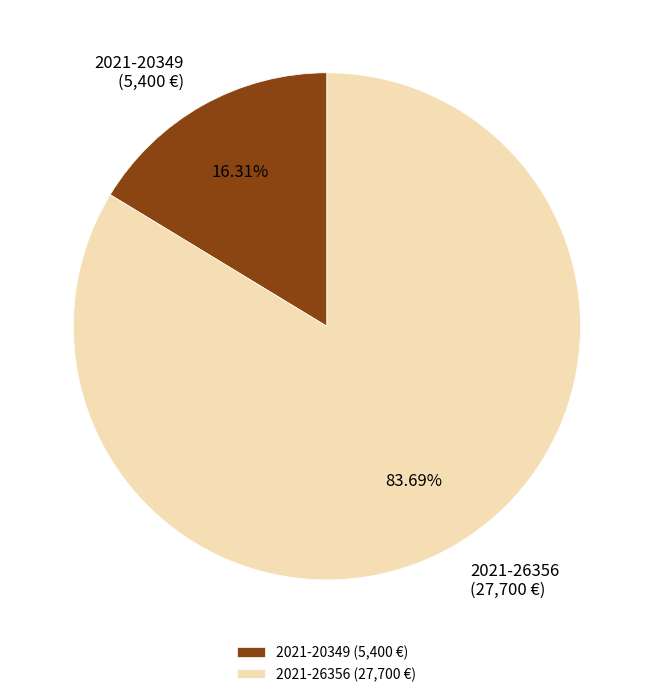

To the nearest percent, what percentage of the pie is 2021-26356?

84%